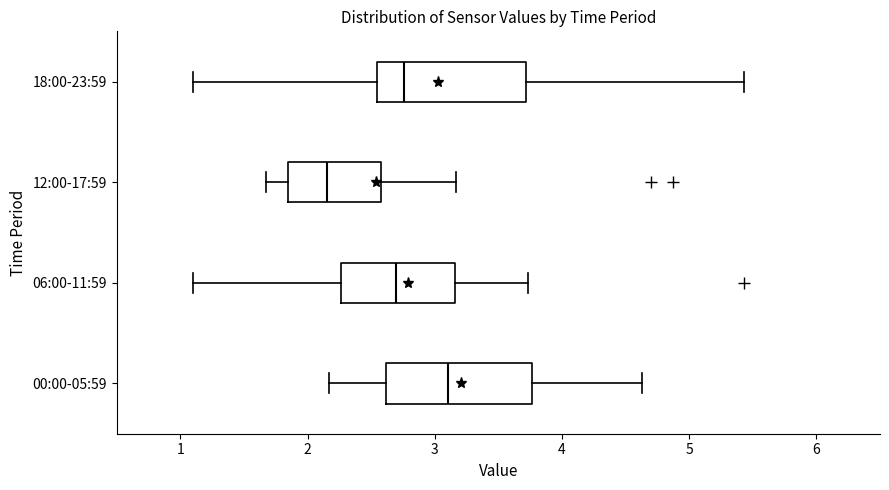

Where does the median line of the box for 18:00-23:59 sit on the x-axis? The values are not printed on the chart, so give them approximately, as read against the axis.

2.8